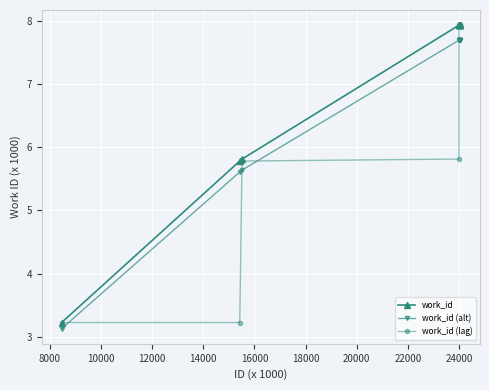

At how many categories does at least one series exceed 5?

9